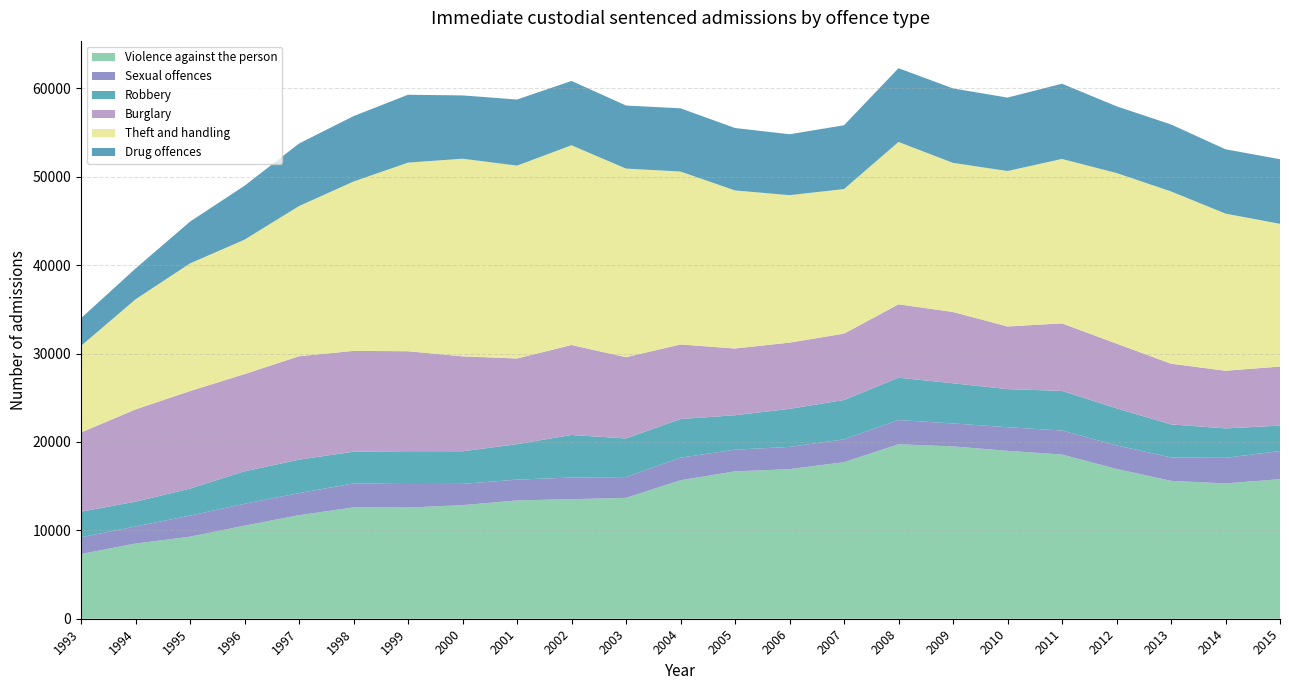

Reading left to right, list all the values displayed in this chart.

Violence against the person: 1993=7317	1994=8506	1995=9284	1996=10529	1997=11712	1998=12596	1999=12574	2000=12849	2001=13383	2002=13525	2003=13674	2004=15667	2005=16672	2006=16916	2007=17713	2008=19738	2009=19492	2010=18994	2011=18572	2012=16947	2013=15596	2014=15312	2015=15784
Sexual offences: 1993=1899	1994=1929	1995=2380	1996=2473	1997=2498	1998=2709	1999=2660	2000=2406	2001=2352	2002=2449	2003=2350	2004=2551	2005=2452	2006=2523	2007=2578	2008=2733	2009=2599	2010=2672	2011=2722	2012=2665	2013=2649	2014=2886	2015=3183
Robbery: 1993=2895	1994=2801	1995=3058	1996=3675	1997=3784	1998=3587	1999=3717	2000=3688	2001=4011	2002=4812	2003=4368	2004=4372	2005=3894	2006=4297	2007=4450	2008=4795	2009=4544	2010=4303	2011=4481	2012=4189	2013=3735	2014=3333	2015=2873
Burglary: 1993=8960	1994=10441	1995=11032	1996=10998	1997=11700	1998=11405	1999=11307	2000=10739	2001=9691	2002=10178	2003=9191	2004=8434	2005=7550	2006=7499	2007=7509	2008=8300	2009=8062	2010=7090	2011=7638	2012=7320	2013=6872	2014=6520	2015=6686
Theft and handling: 1993=9790	1994=12453	1995=14439	1996=15204	1997=16985	1998=19157	1999=21336	2000=22354	2001=21819	2002=22591	2003=21335	2004=19561	2005=17880	2006=16677	2007=16352	2008=18365	2009=16866	2010=17585	2011=18596	2012=19297	2013=19486	2014=17775	2015=16144
Drug offences: 1993=3139	1994=3483	1995=4729	1996=6100	1997=7074	1998=7400	1999=7676	2000=7160	2001=7476	2002=7276	2003=7135	2004=7153	2005=7060	2006=6892	2007=7215	2008=8344	2009=8424	2010=8307	2011=8509	2012=7549	2013=7574	2014=7279	2015=7307